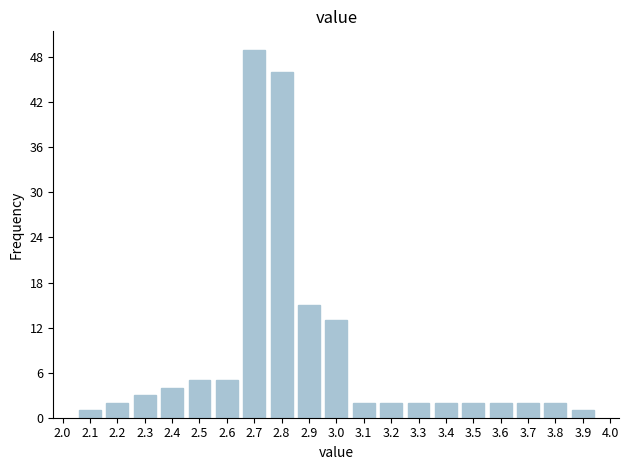

Which range on the x-axis has the tallest bar?

2.65 to 2.75